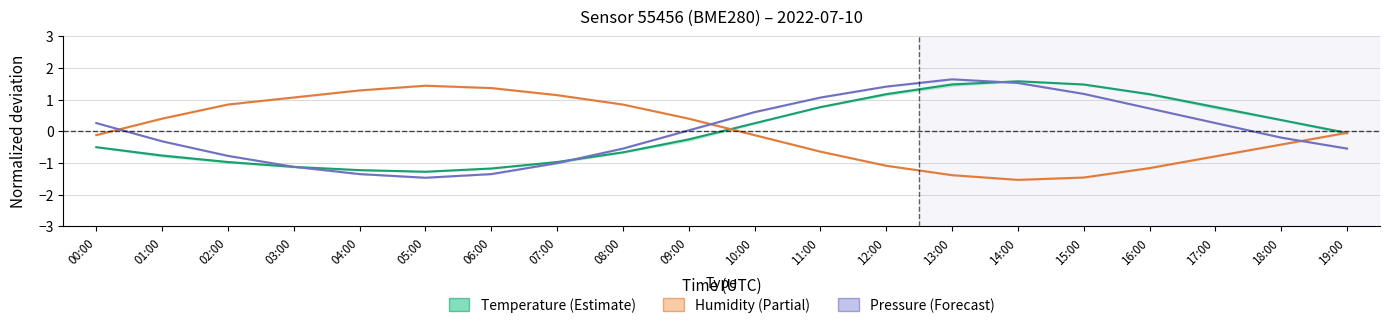

True or false: Humidity has more than 2 interior local peaks.

False